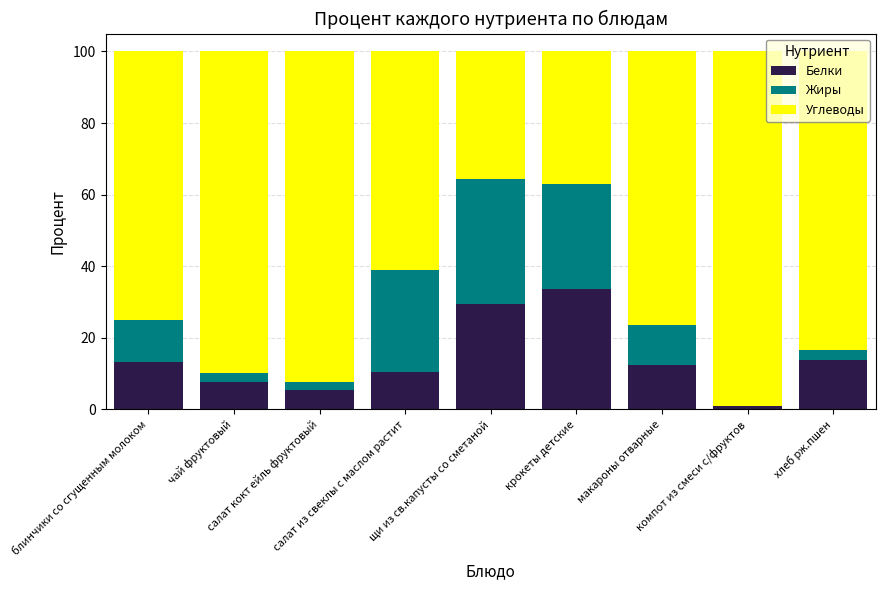

What is the maximum value for Белки?

33.6